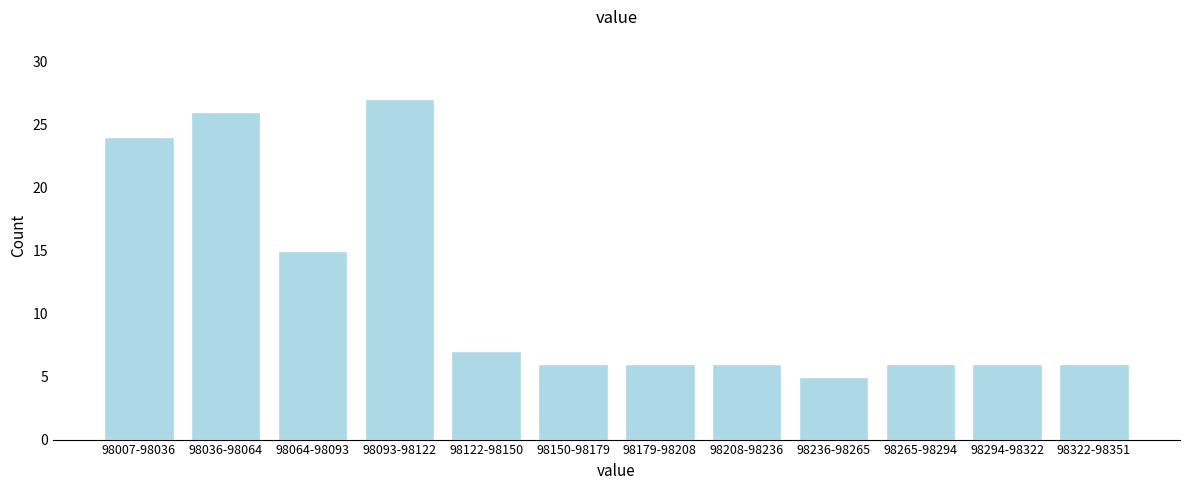

Reading left to right, transcribe all the data shown in this chart.

24	26	15	27	7	6	6	6	5	6	6	6